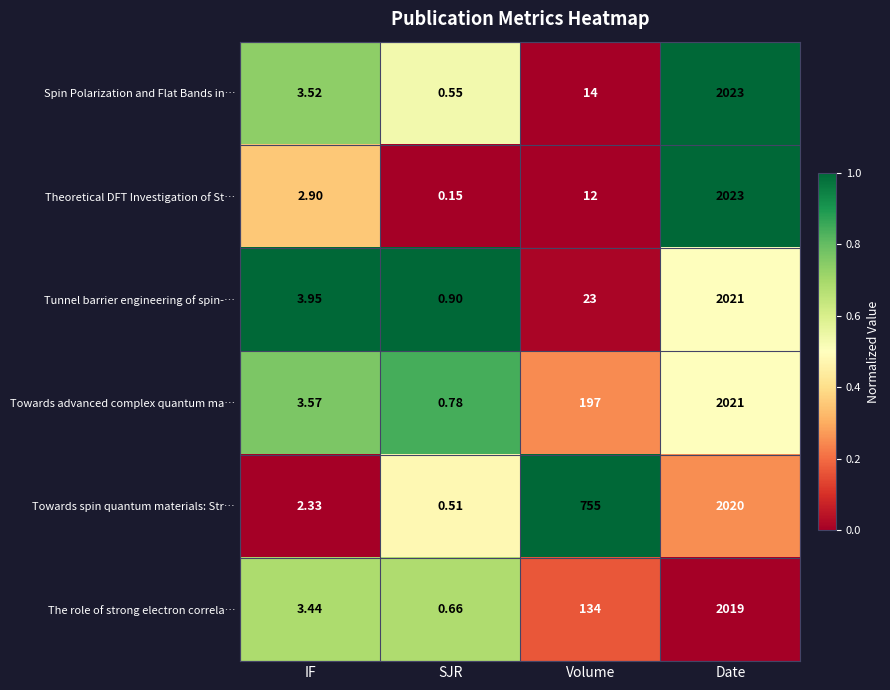

At which category does the chart reach its minimum across all series?

SJR